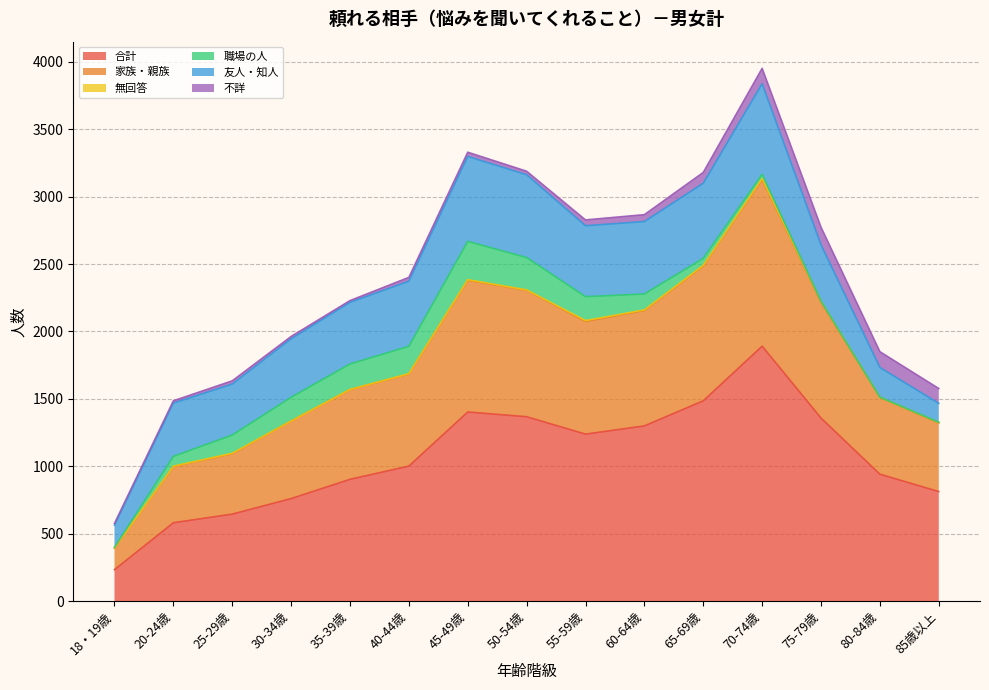

What is the average value of the 友人・知人 series?

442